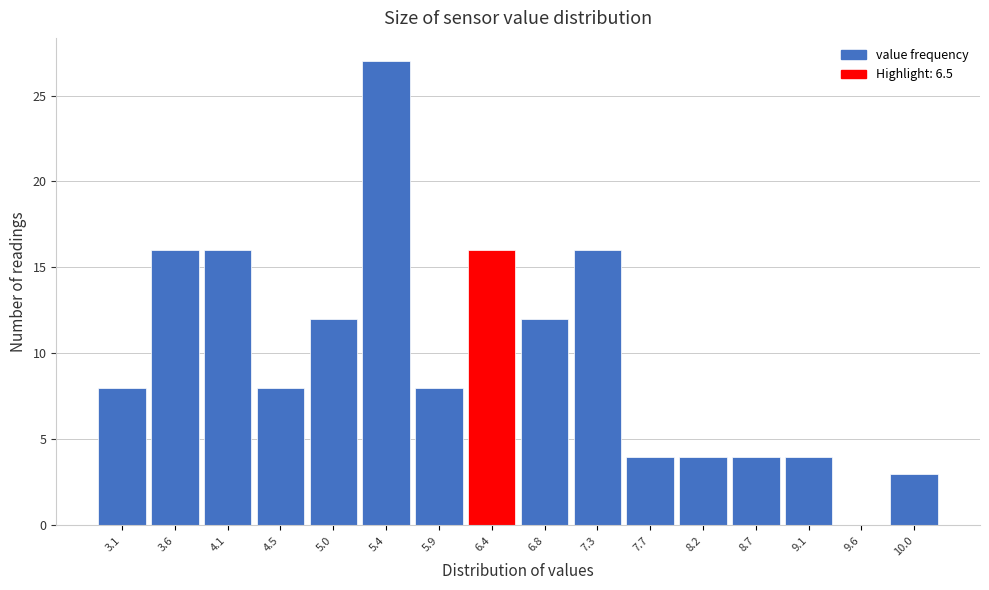

Reading right to left, transcribe all the data shown in this chart.

10.0=3	9.6=0	9.1=4	8.7=4	8.2=4	7.7=4	7.3=16	6.8=12	6.4=16	5.9=8	5.4=27	5.0=12	4.5=8	4.1=16	3.6=16	3.1=8